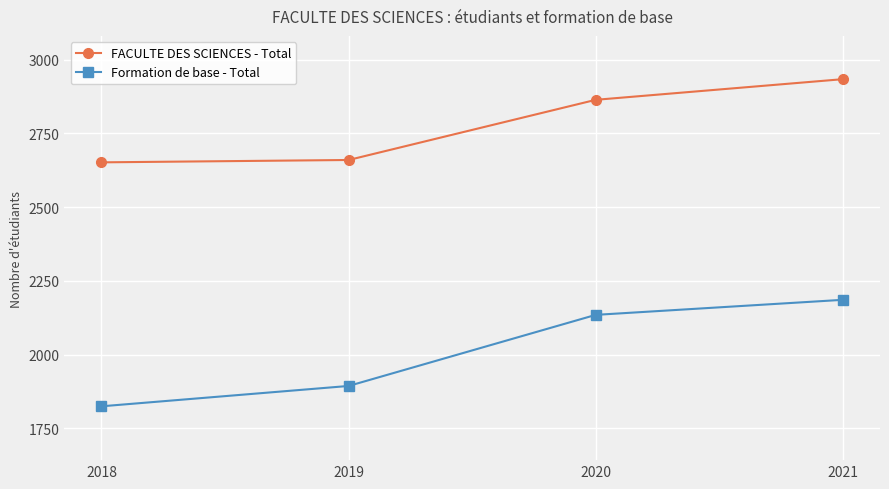

True or false: FACULTE DES SCIENCES - Total and Formation de base - Total cross at least once.

False